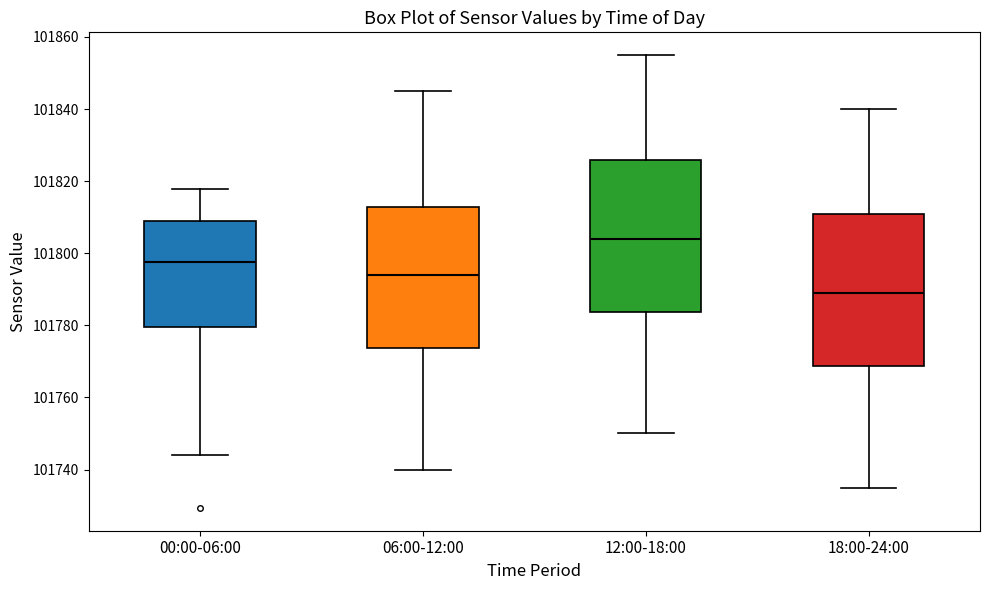

Reading left to right, read every box against the y-axis: the position of its median line, the range the box covers, and the ends of its whiskers. The values are not printed on the chart, so give them approximately, as read against the axis.

00:00-06:00: median 101798, box 101780 to 101808, whiskers 101744 to 101818
06:00-12:00: median 101794, box 101774 to 101812, whiskers 101740 to 101846
12:00-18:00: median 101804, box 101784 to 101826, whiskers 101750 to 101856
18:00-24:00: median 101790, box 101768 to 101810, whiskers 101736 to 101840